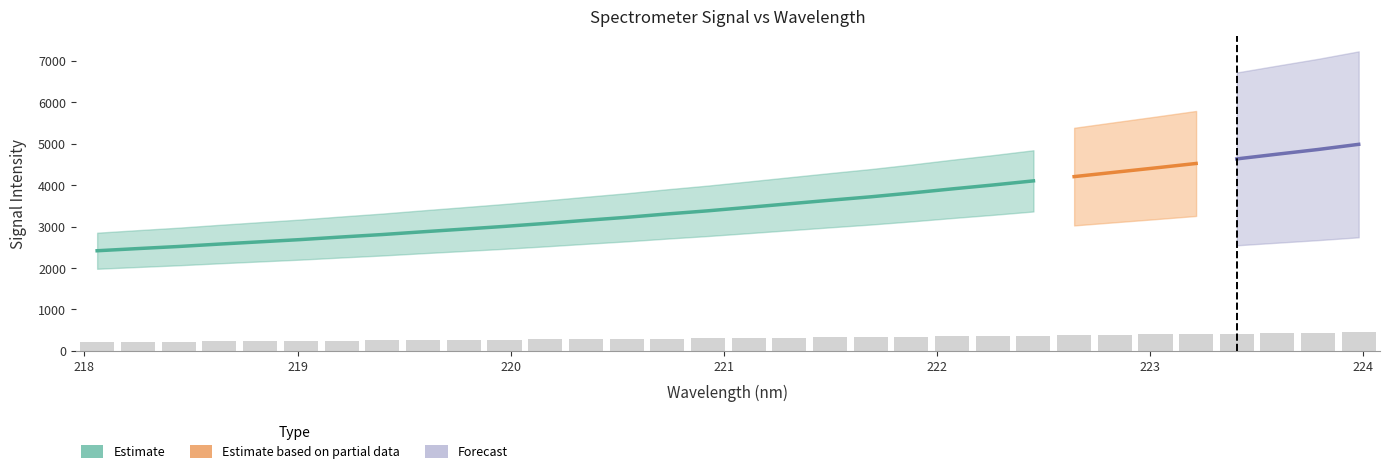

Where is the data nearest to the value 333?

221.6902